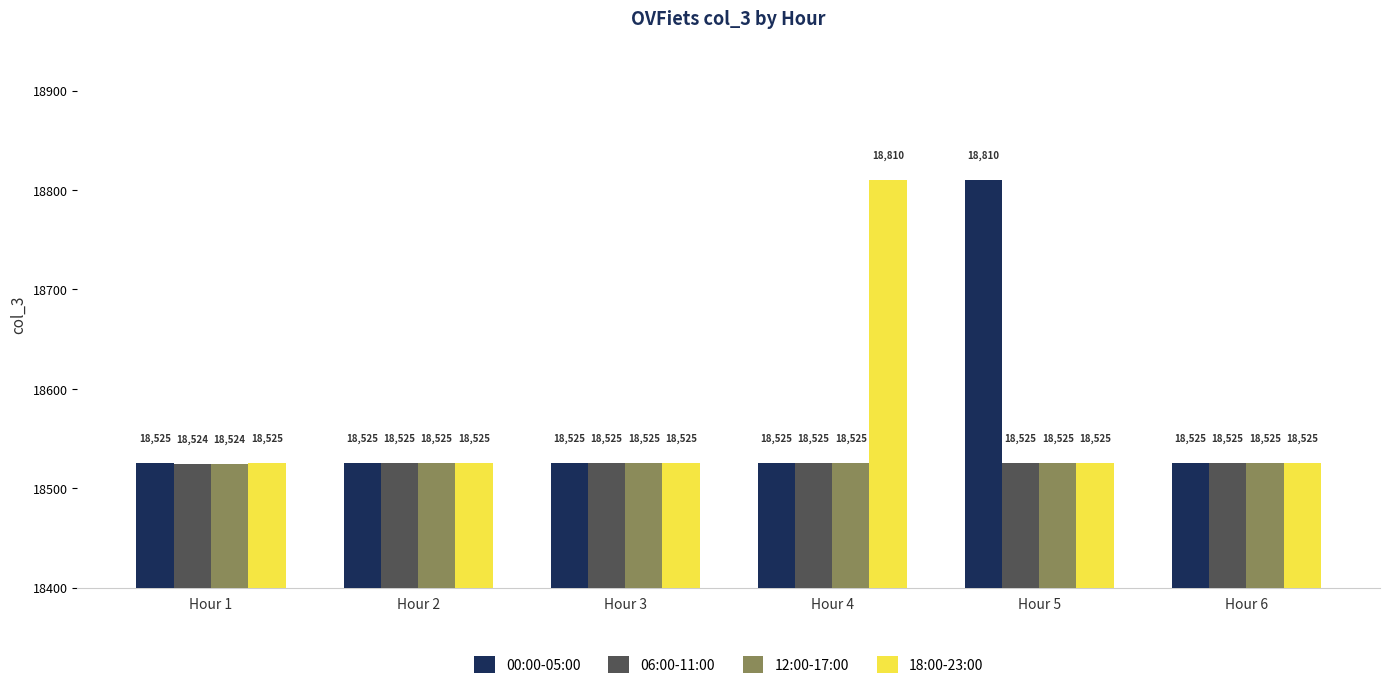

True or false: 00:00-05:00 has a value of 18525 at Hour 4.

True